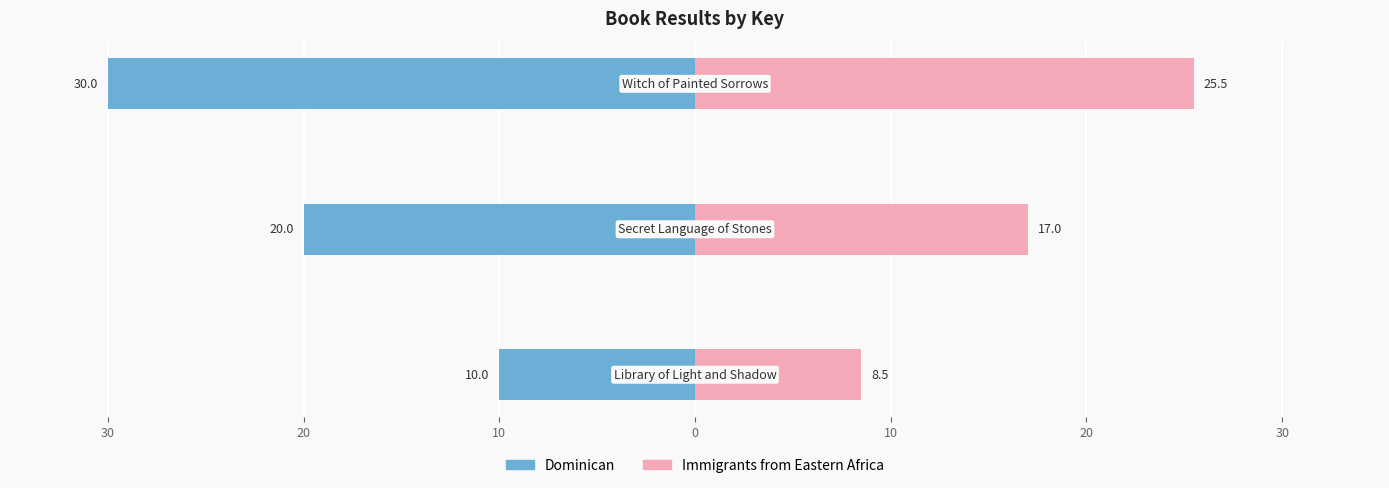

Reading left to right, transcribe all the data shown in this chart.

Dominican: -10.0	-20.0	-30.0
Immigrants from Eastern Africa: 8.5	17.0	25.5